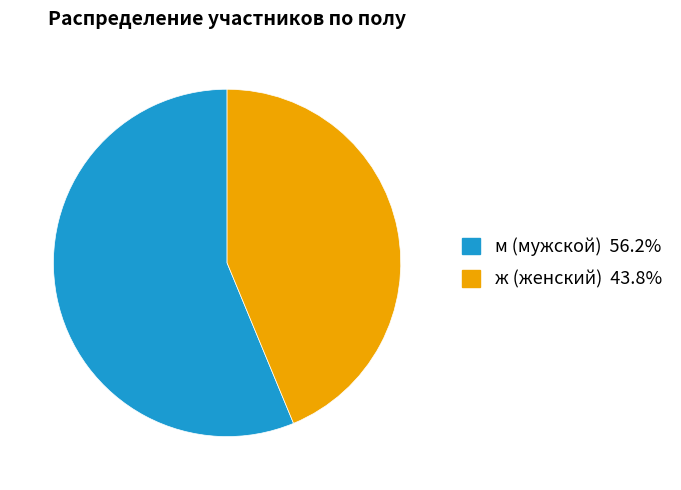

How many segments does this pie chart have?

2